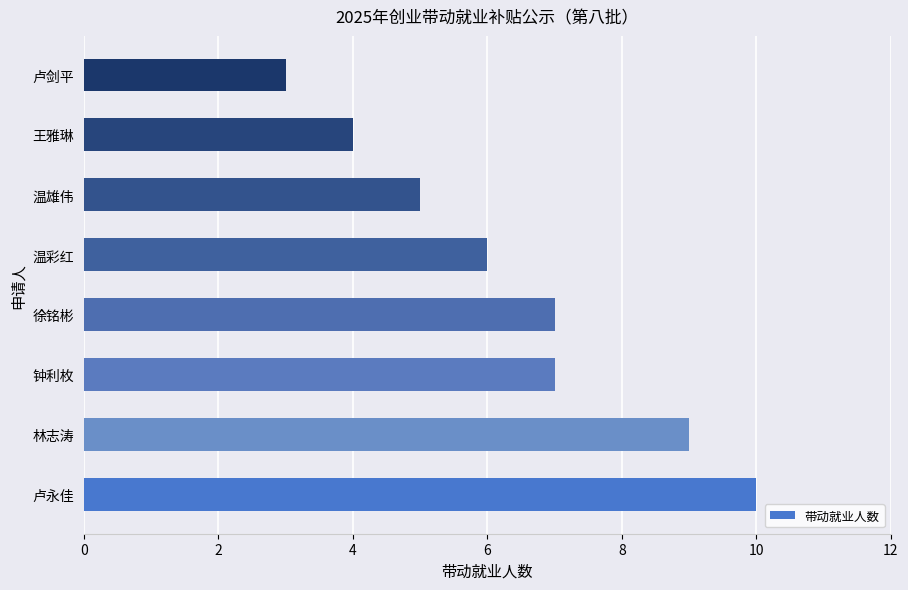

Which category has the lowest value across all series?

卢剑平